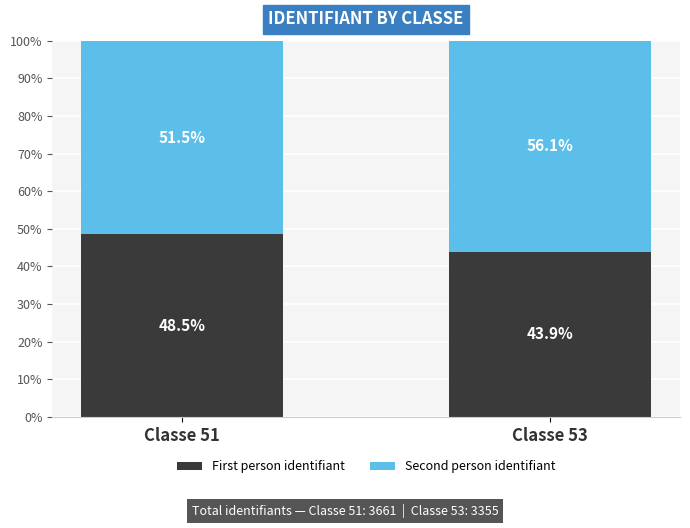

What is the value of the First person identifiant bar at the 2nd from the left?

43.9